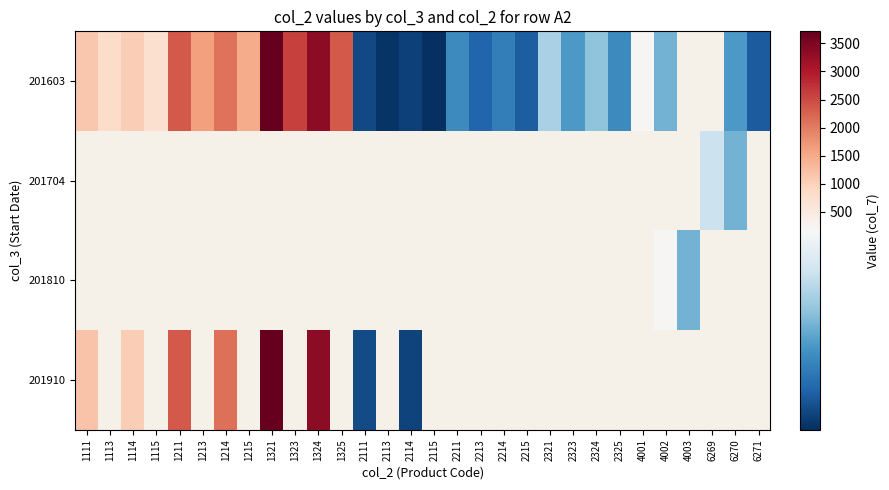

Read the 201603 value at 6271.

48.0